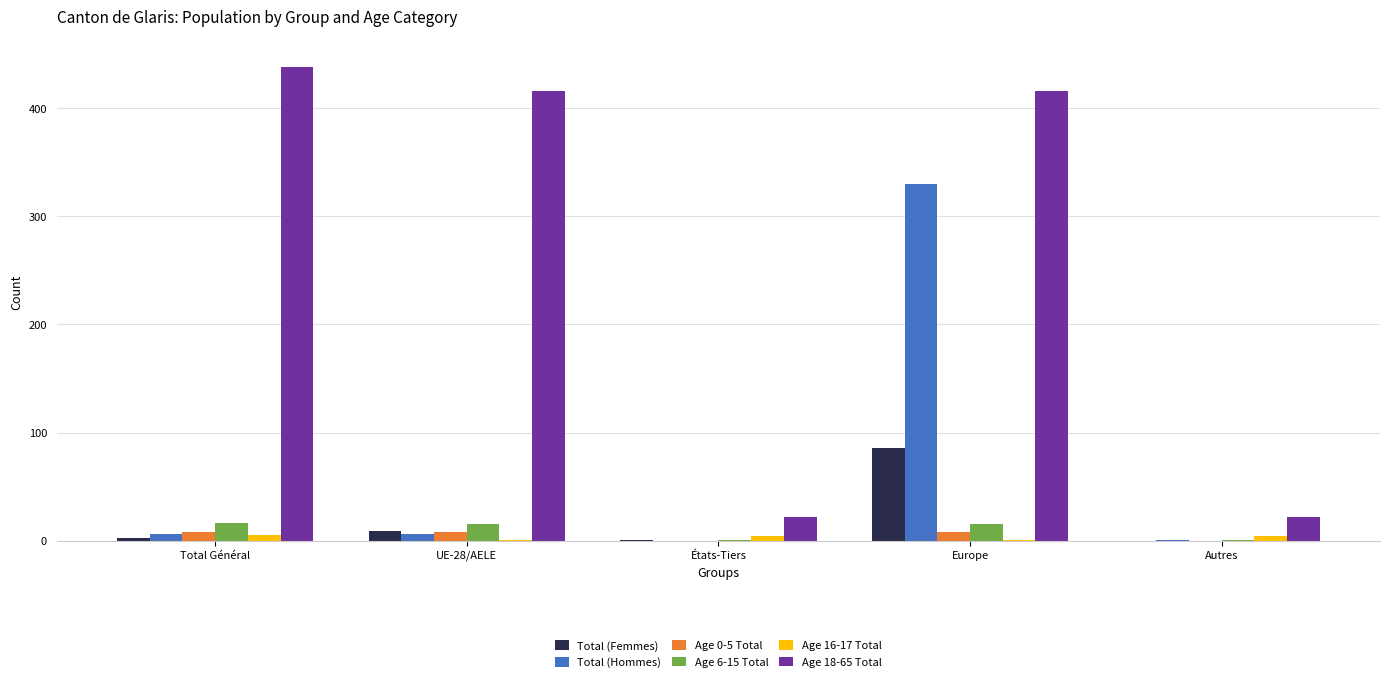

Count the number of data series in this chart.

6